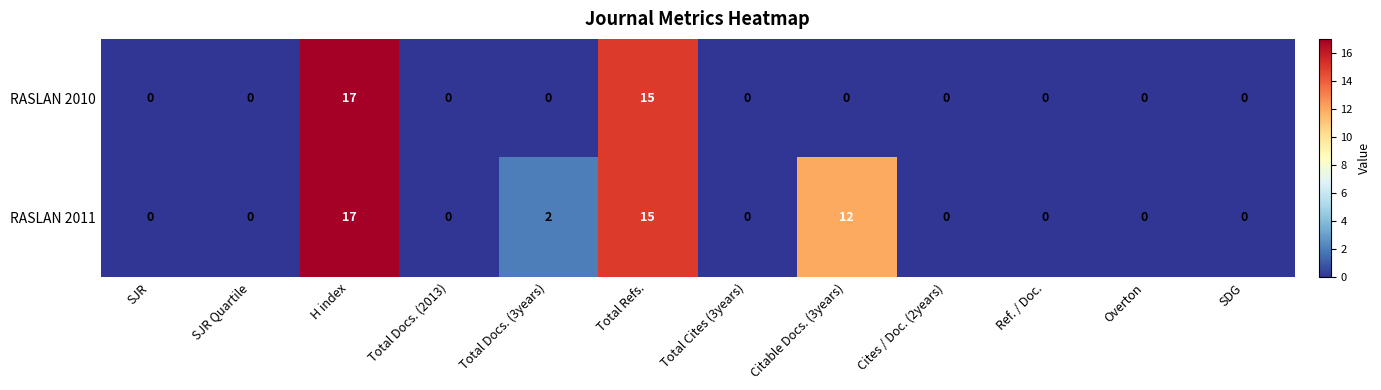

Rank the series by their average value, from lowest to highest.

RASLAN 2010, RASLAN 2011